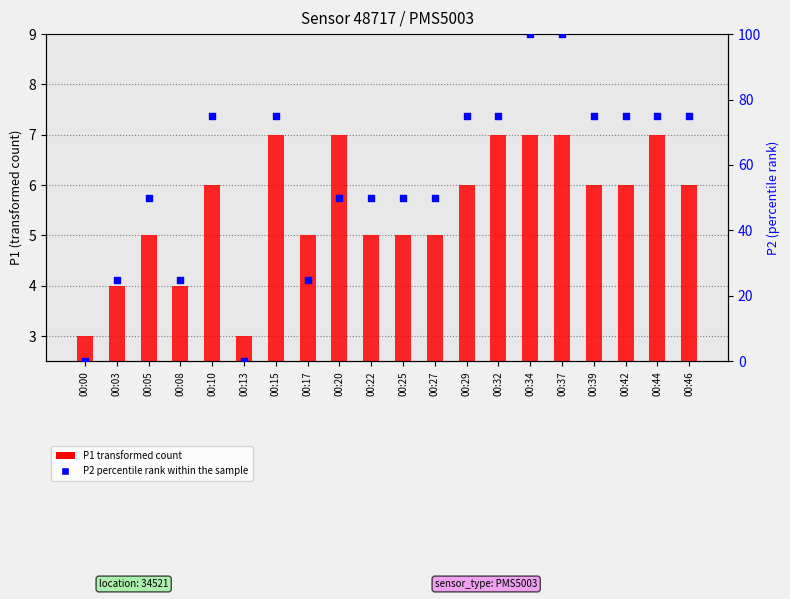

At which category is the sum across all series the highest?

00:34